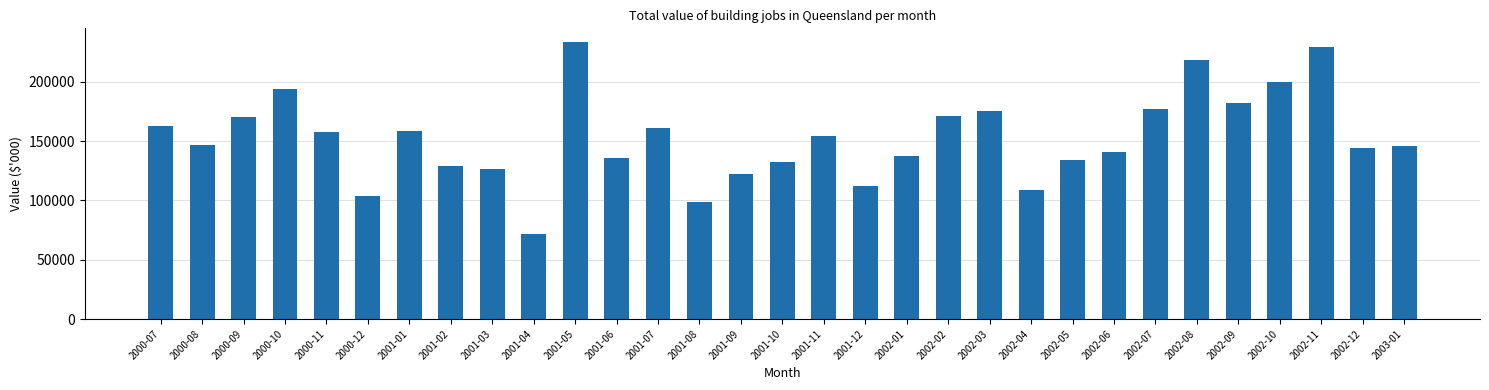

Which has a higher value, 2002-12 or 2000-09?

2000-09